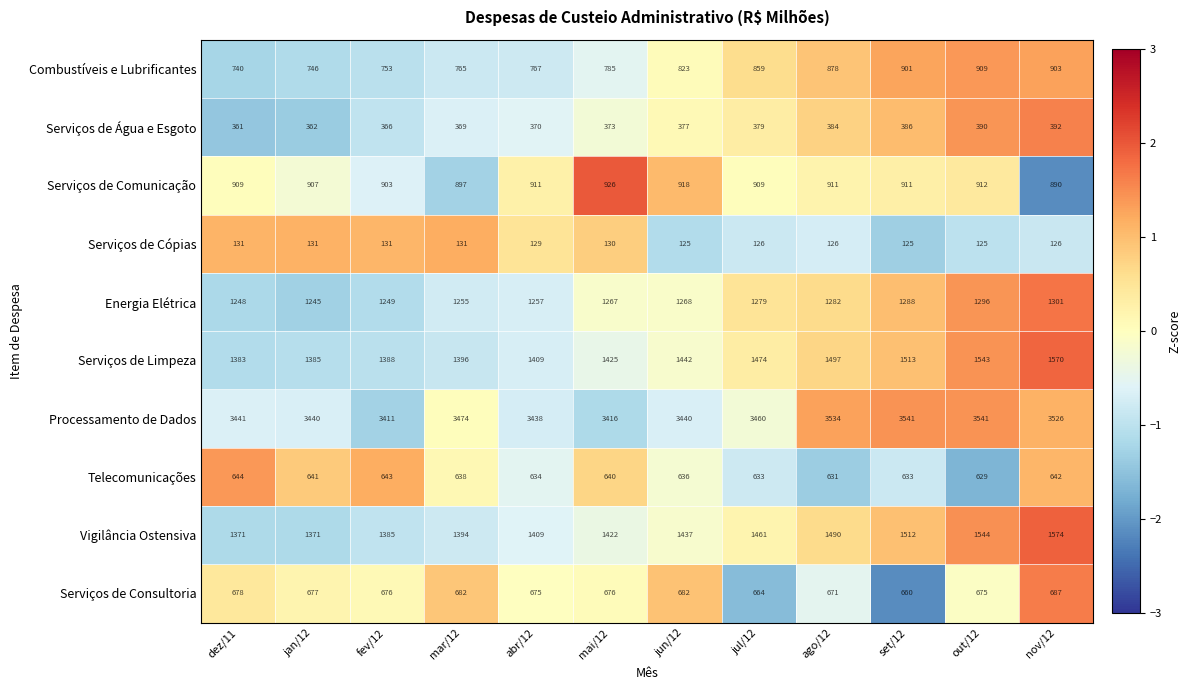

The Serviços de Comunicação series shows 1630 at mai/12. True or false?

False